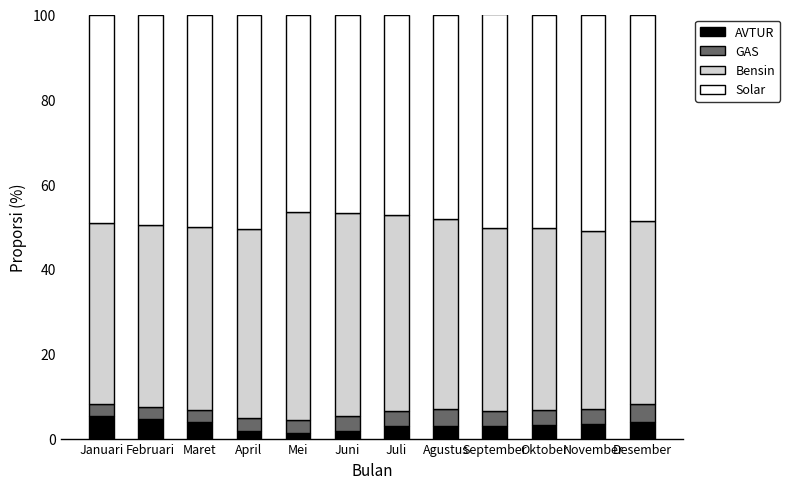

What is the difference between the second highest and second lowest values in the AVTUR series?

2.7